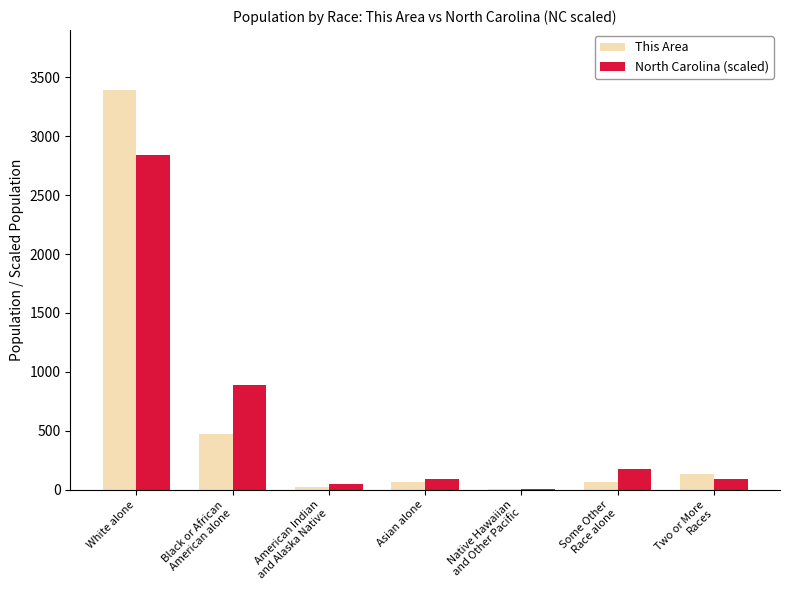

Is the value of This Area at Native Hawaiian
and Other Pacific greater than the value of North Carolina (scaled) at Asian alone?

No